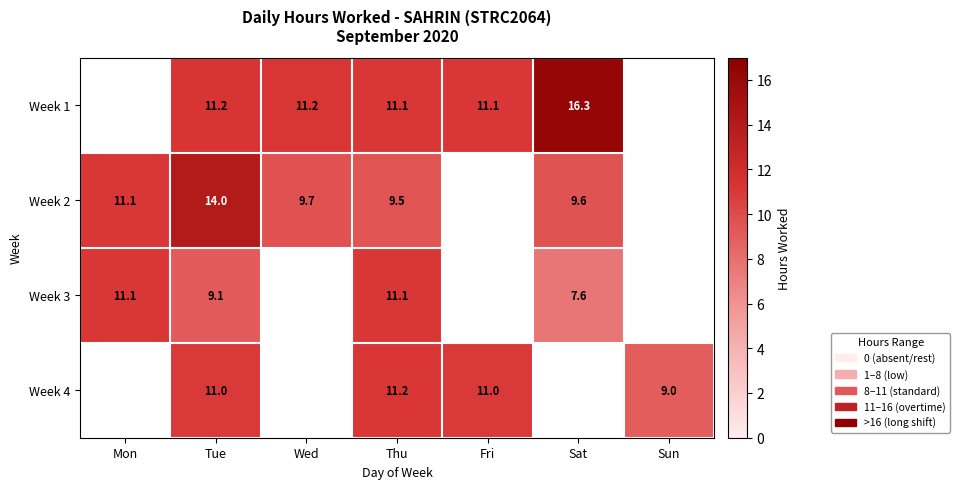

Is the value of Week 2 at Thu greater than the value of Week 1 at Tue?

No